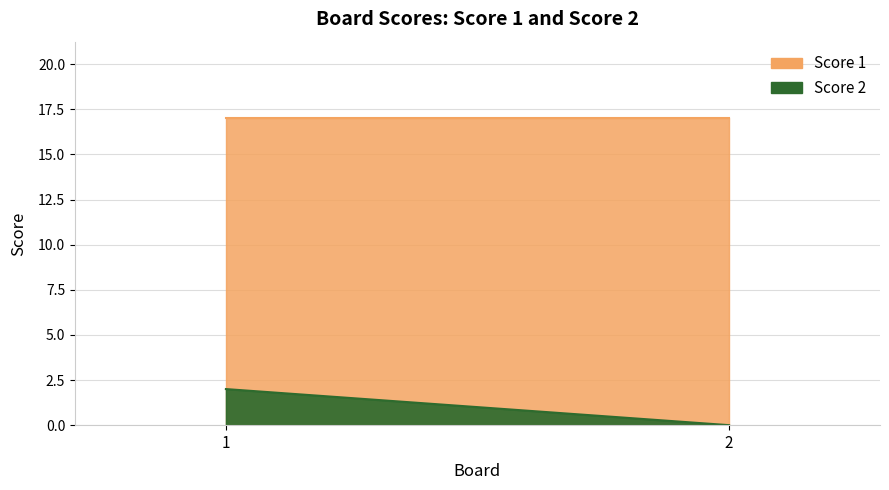

Reading left to right, list all the values displayed in this chart.

Score 2: 1=2	2=0
Score 1: 1=17	2=17